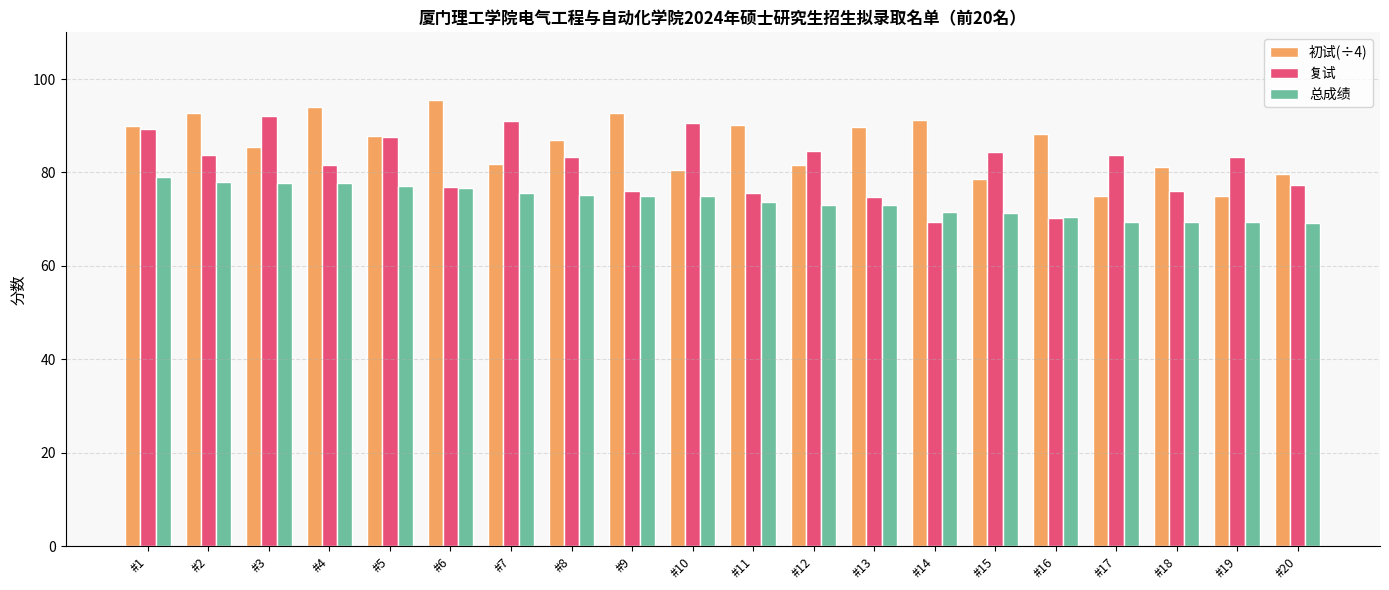

At which label does 总成绩 reach its peak?

#1